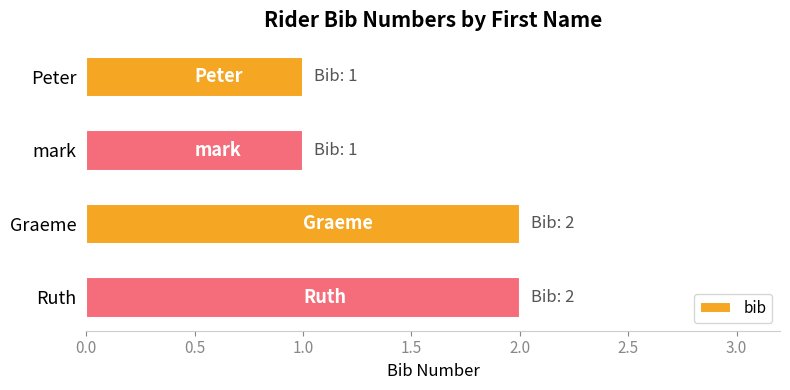

What is the difference between the maximum and minimum values?

1